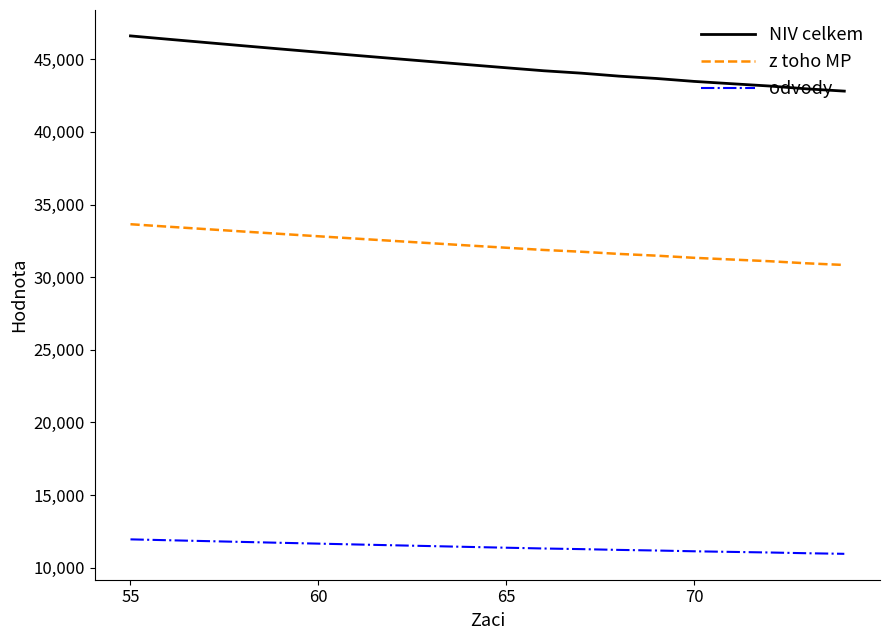

What are all the series names shown in the legend?

NIV celkem, z toho MP, odvody